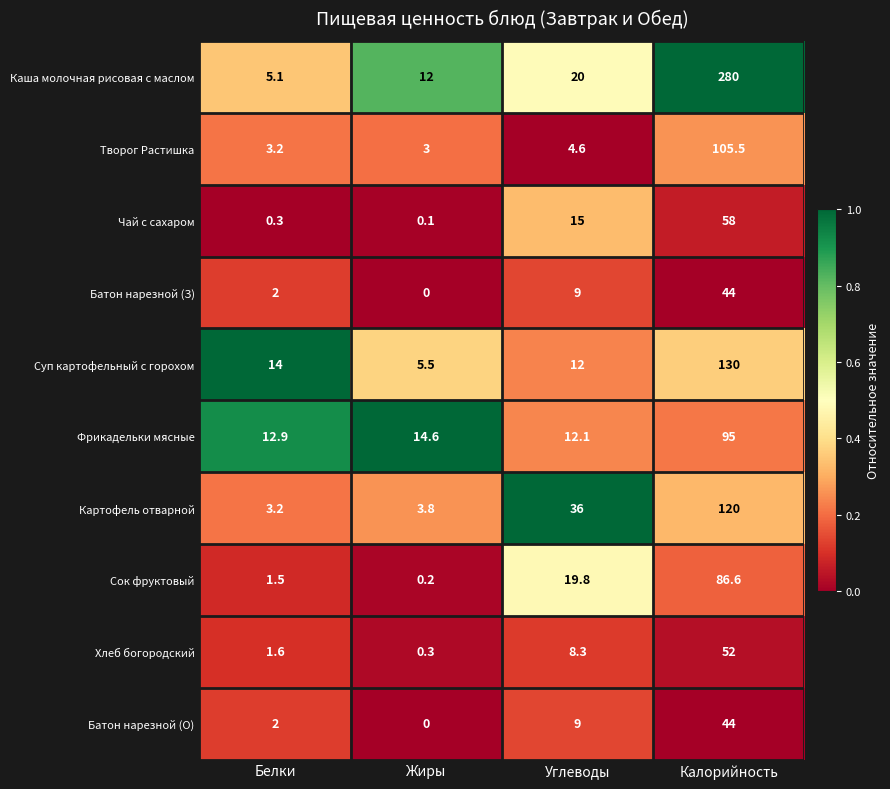

Is it true that Фрикадельки мясные equals 4.8 at Углеводы?

False